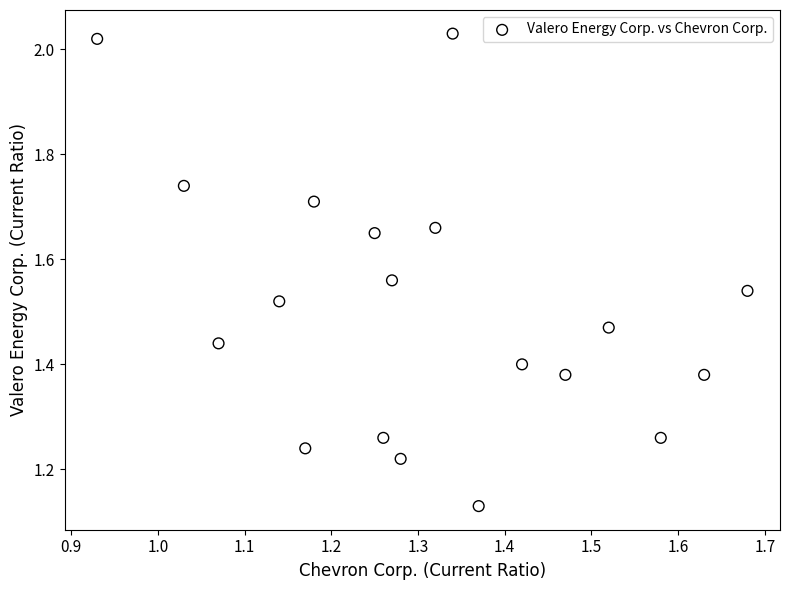

What is the range of X values (max minus min)?

0.7